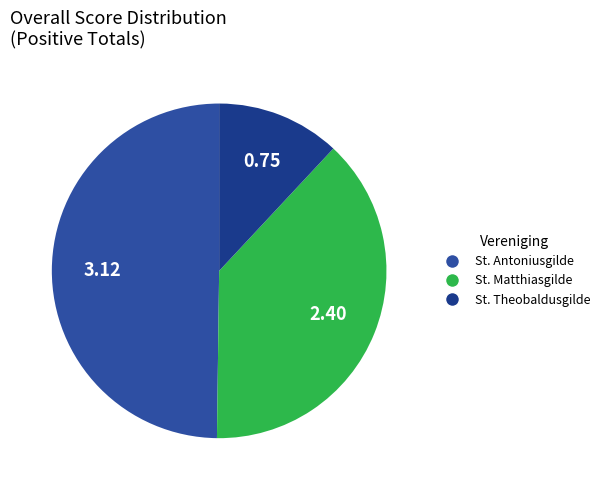

Which has a higher value, St. Matthiasgilde or St. Theobaldusgilde?

St. Matthiasgilde